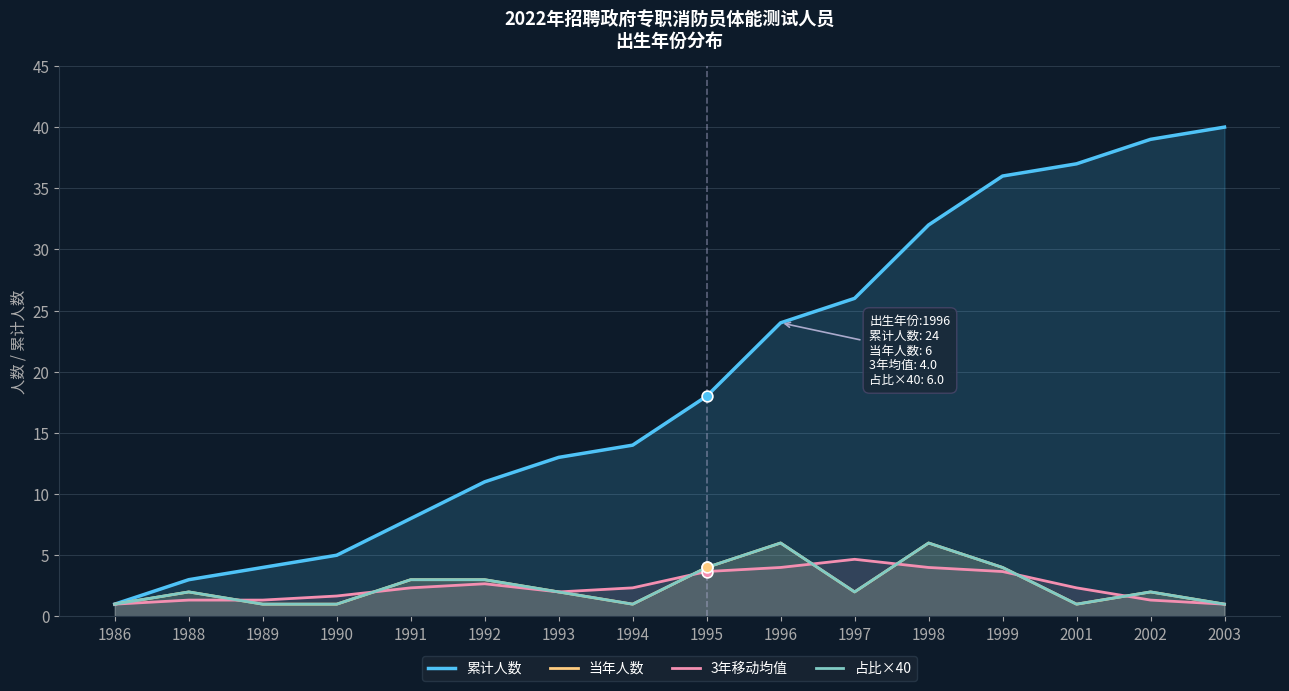

At which category is the sum across all series the highest?

1998